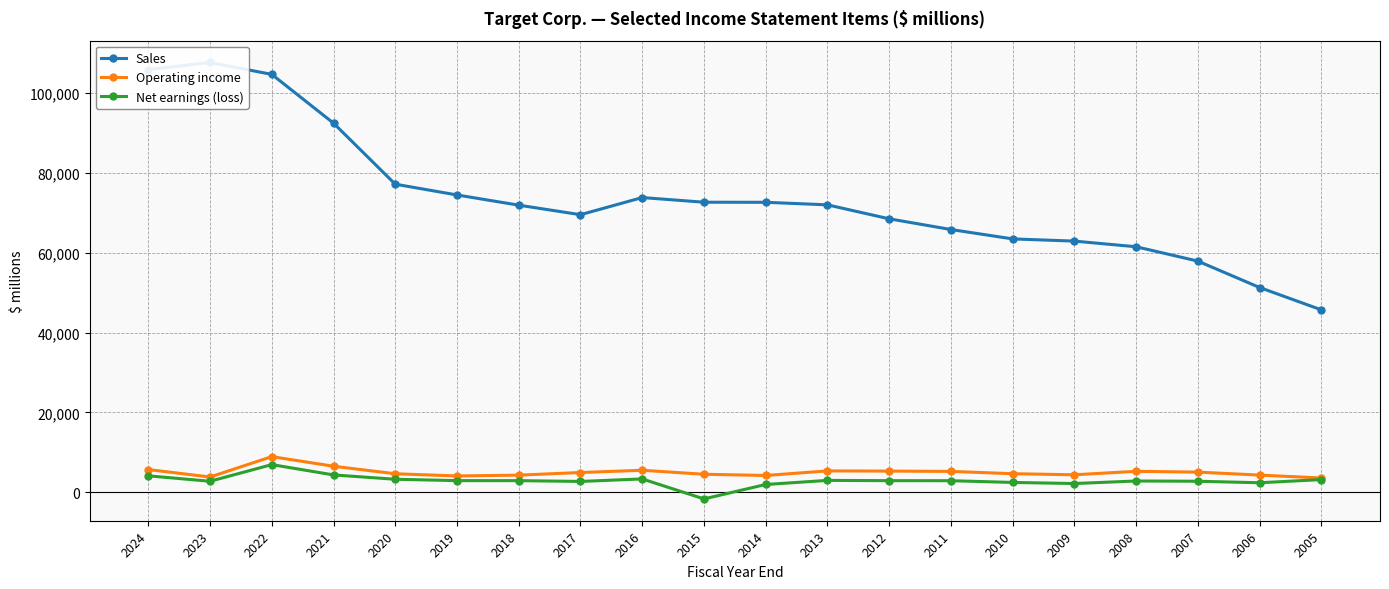

What is the approximate value of Operating income at 2020?

4658